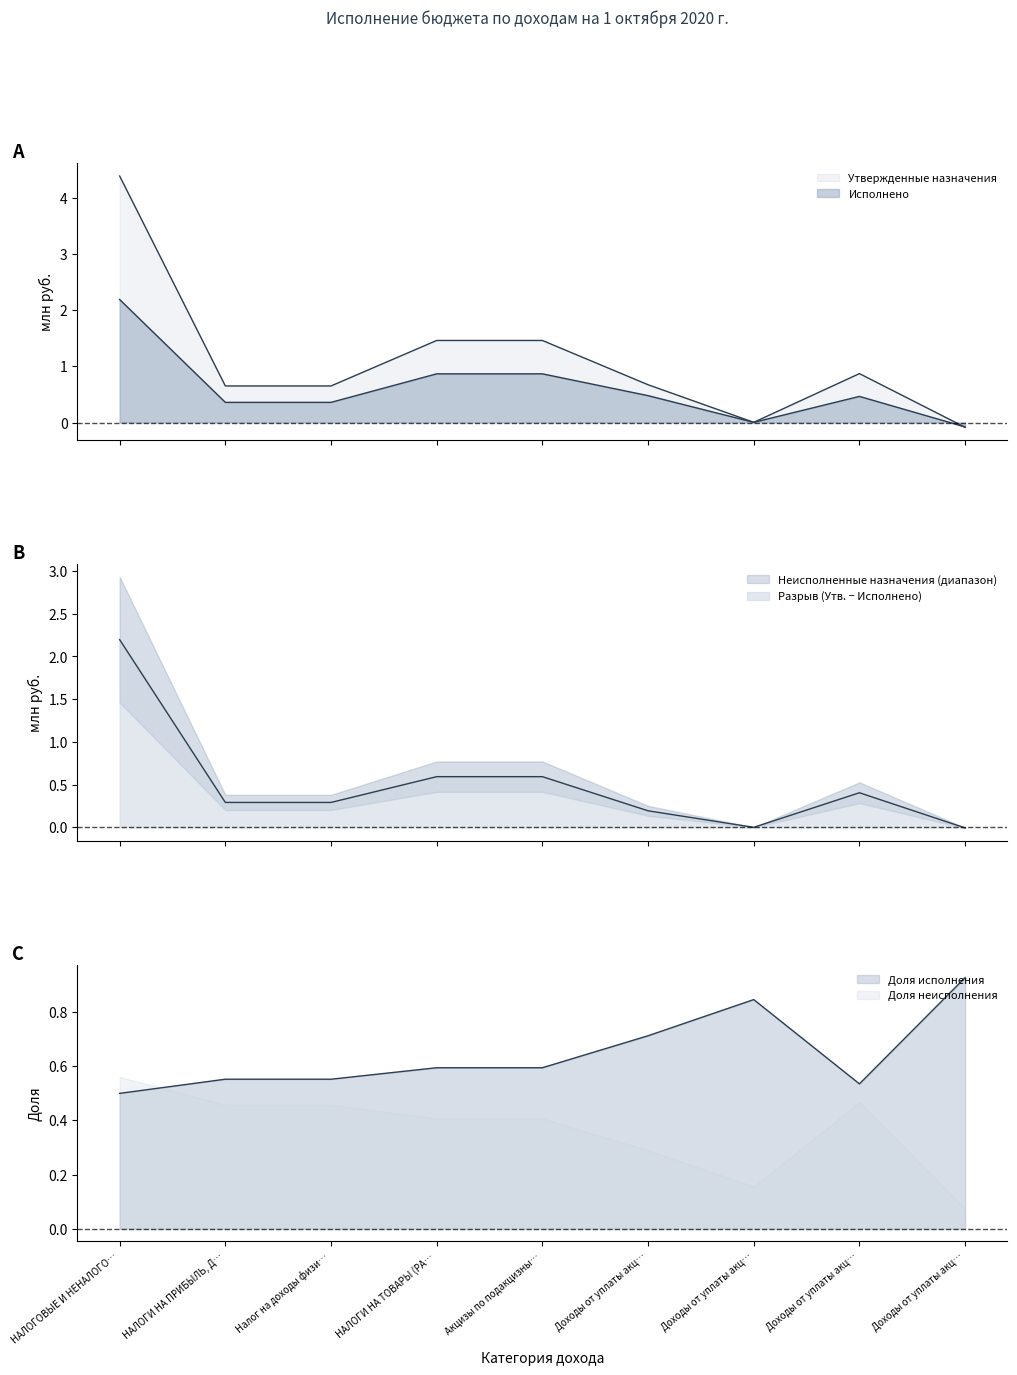

How many interior local peaks does the Утвержденные назначения series have?

1